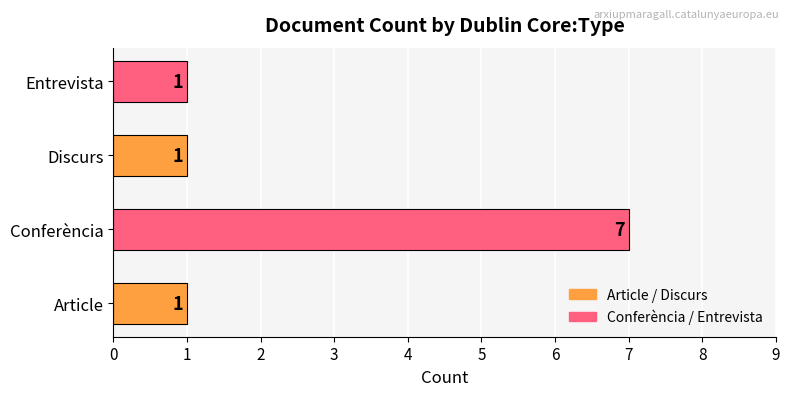

What is the change in value from Conferència to Discurs?

-6